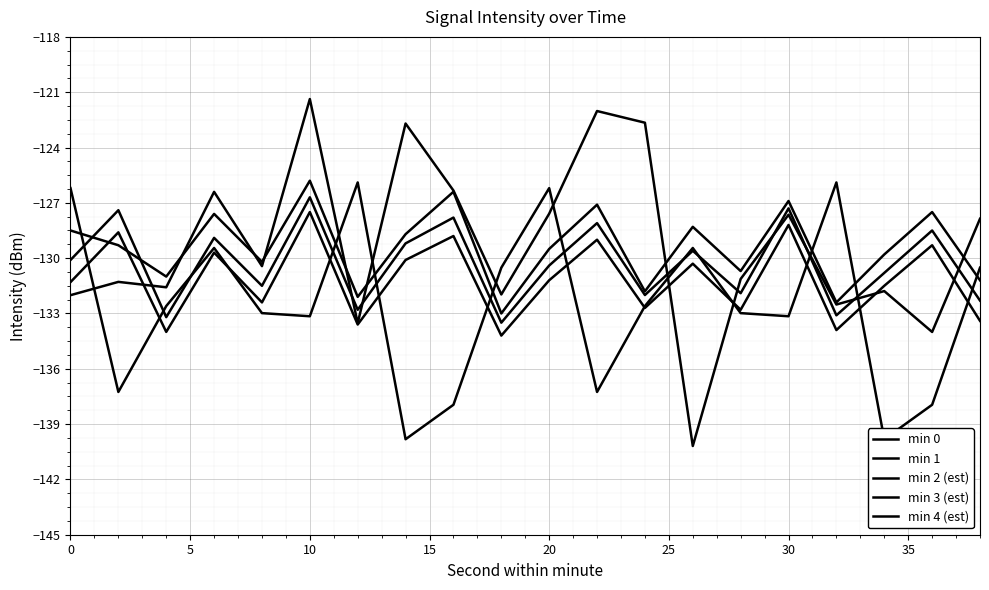

What is the lowest value of the min 0 series?

-140.2